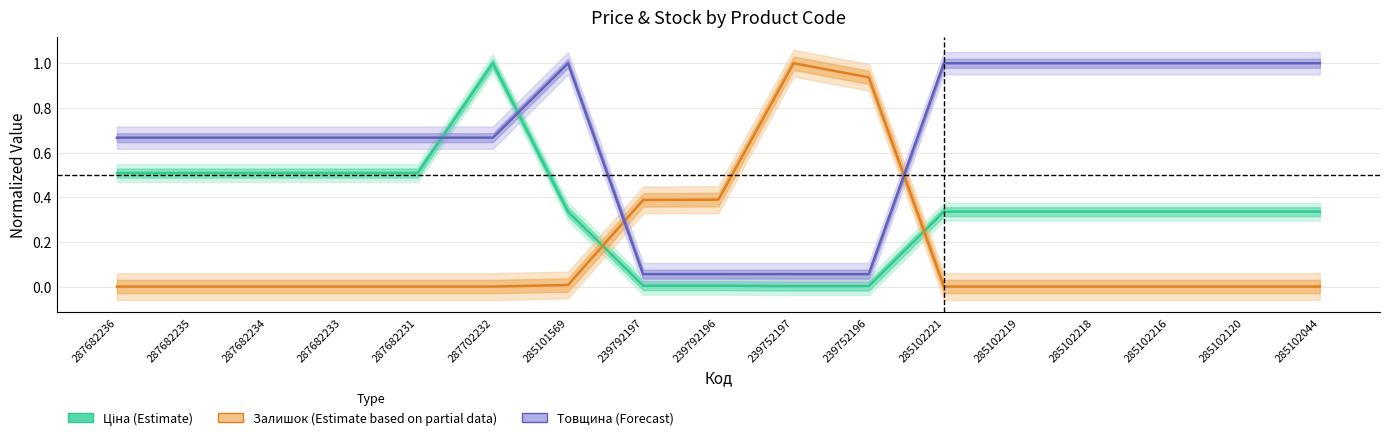

How many positive values does the Залишок (Partial) series have?

5